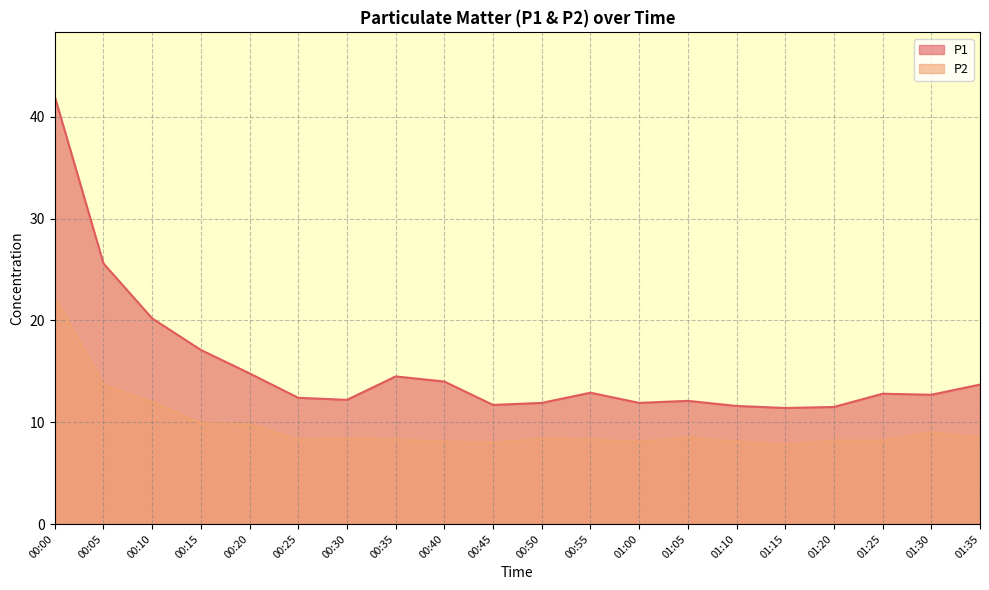

How many lines are shown in the chart?

2